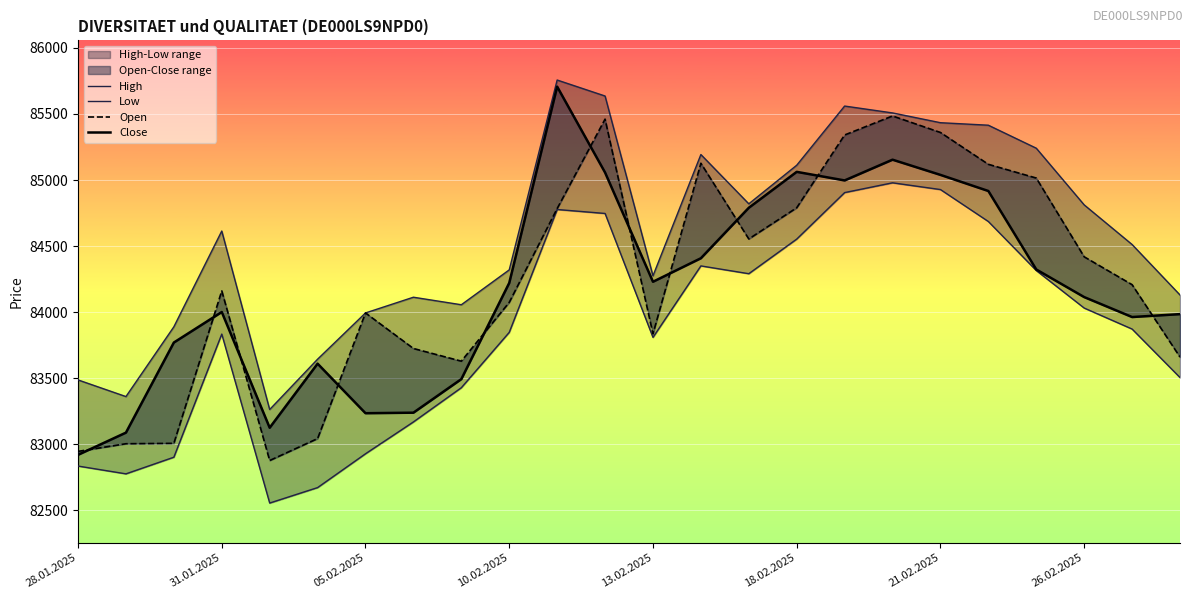

What is the smallest value displayed?

82555